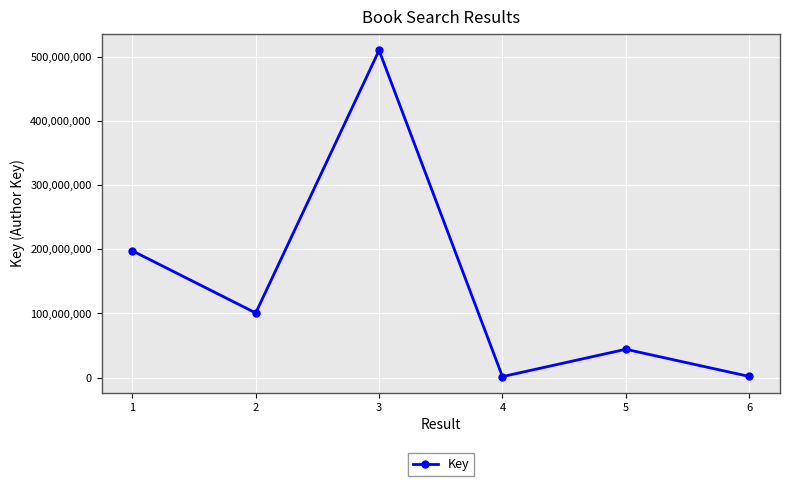

Does the chart display data point markers on the line(s)?

Yes